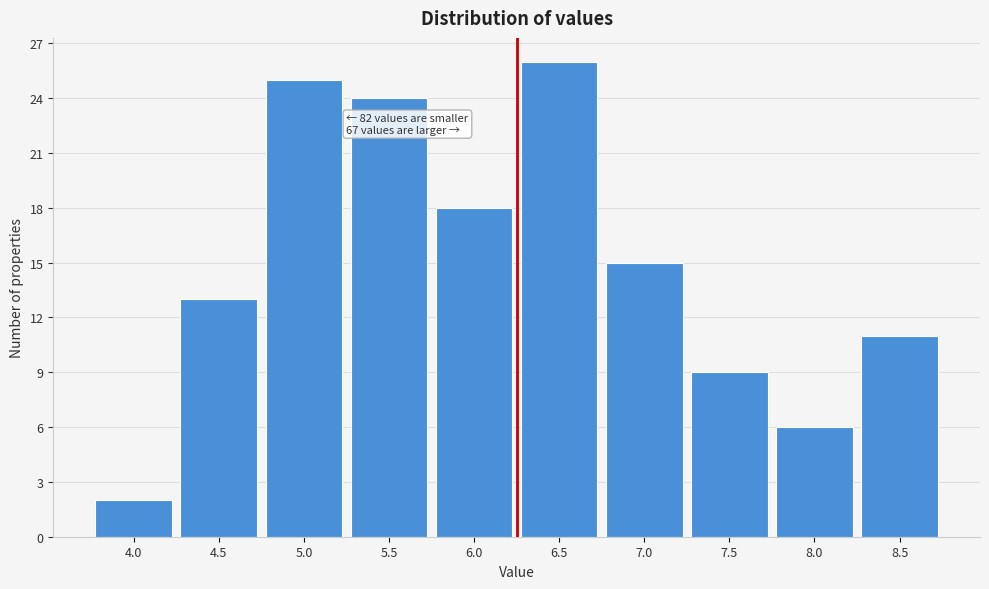

Reading left to right, extract all data points from this chart.

4.0=2	4.5=13	5.0=25	5.5=24	6.0=18	6.5=26	7.0=15	7.5=9	8.0=6	8.5=11